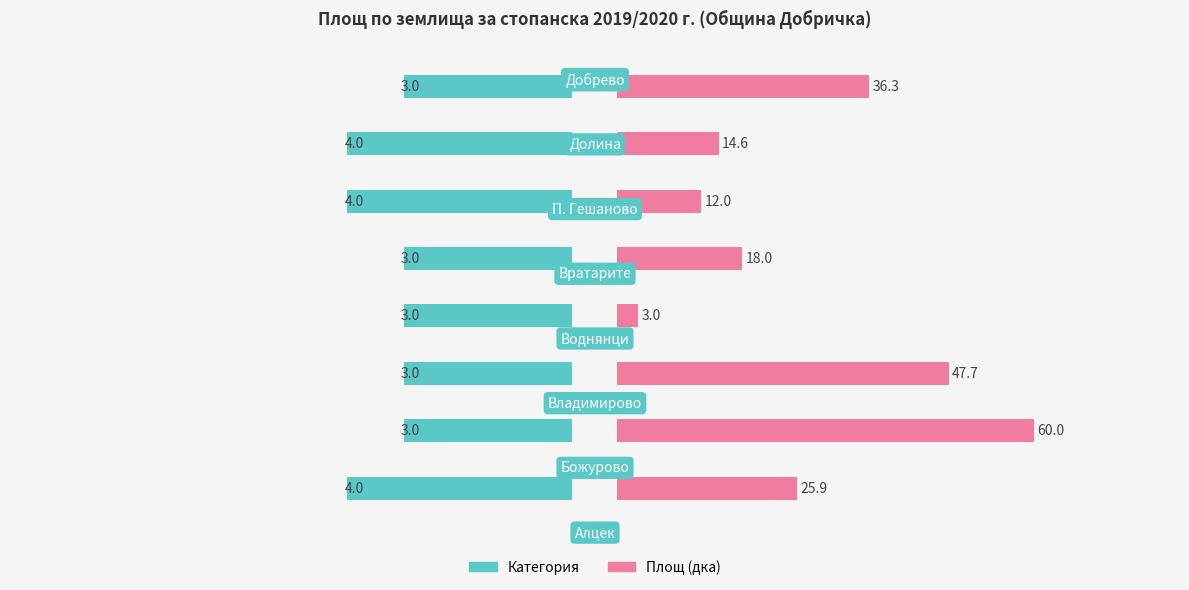

Between 0 and 2, which series saw the biggest shift?

Площ (дка)